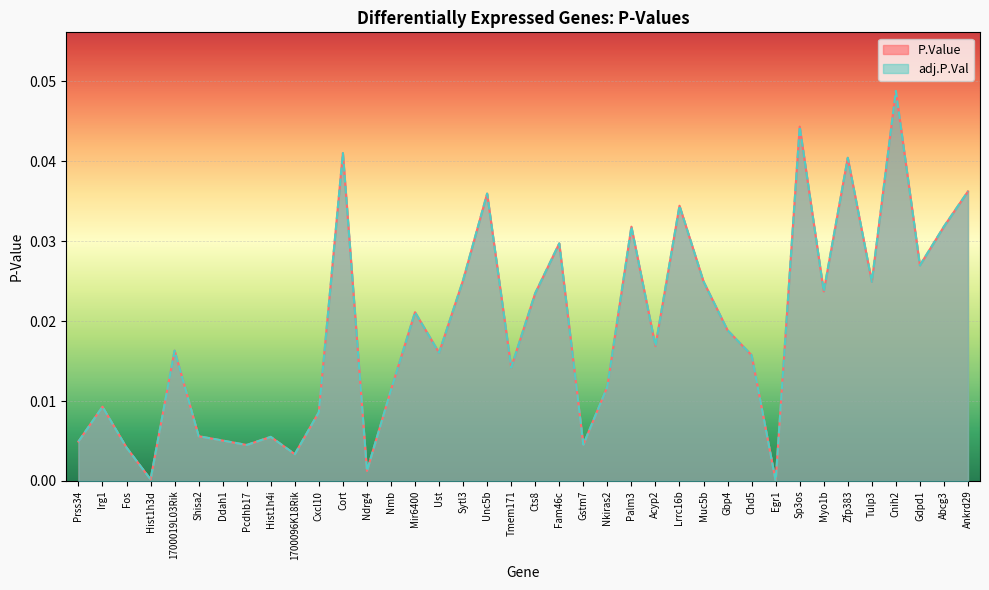

What is the label of the 7th point from the left?

Ddah1